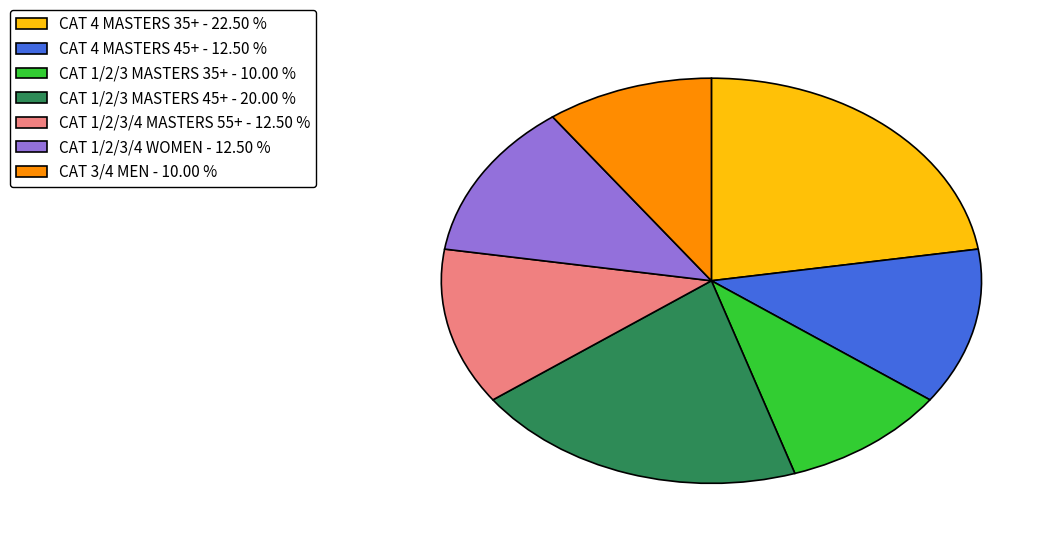

Count the number of slices in the pie.

7